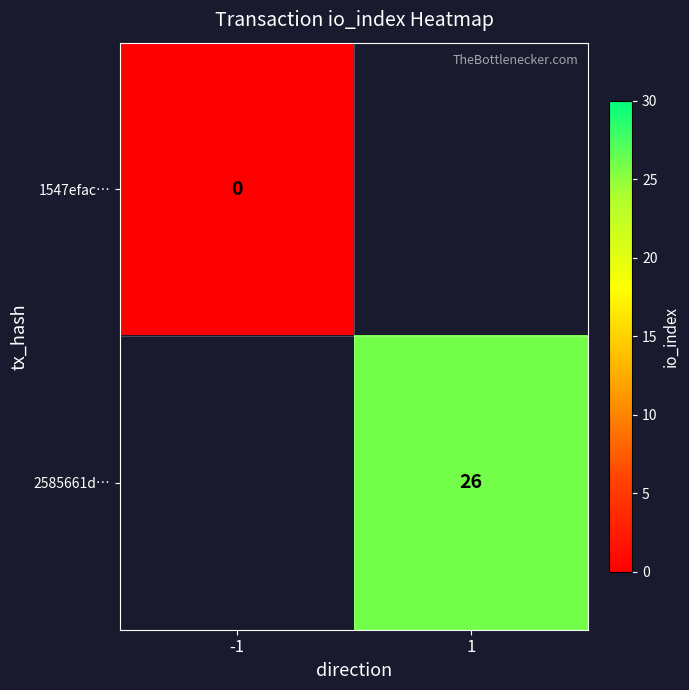

What is the greatest value displayed?

26.0